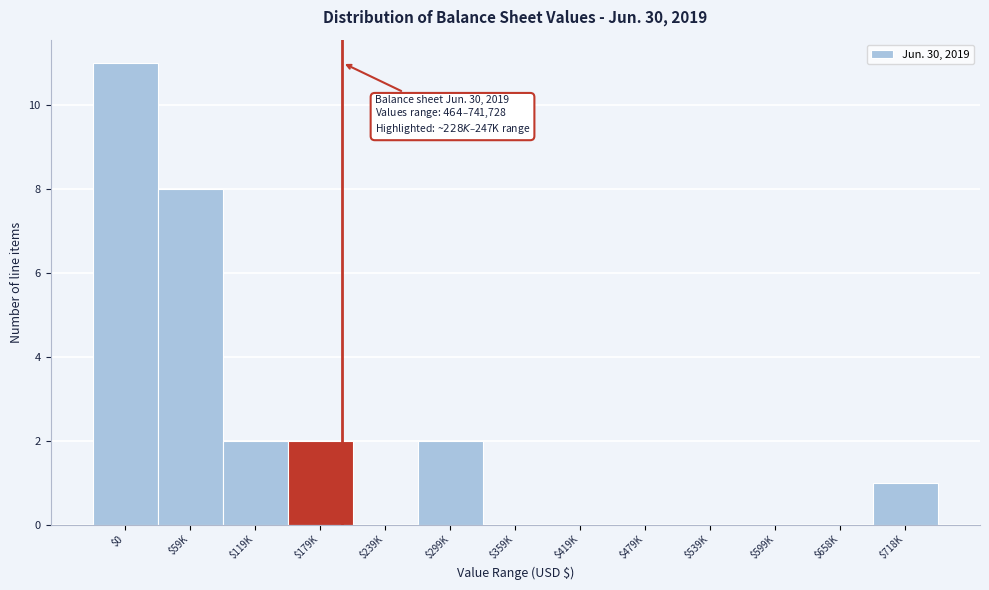

What is the maximum value shown in the chart?

11